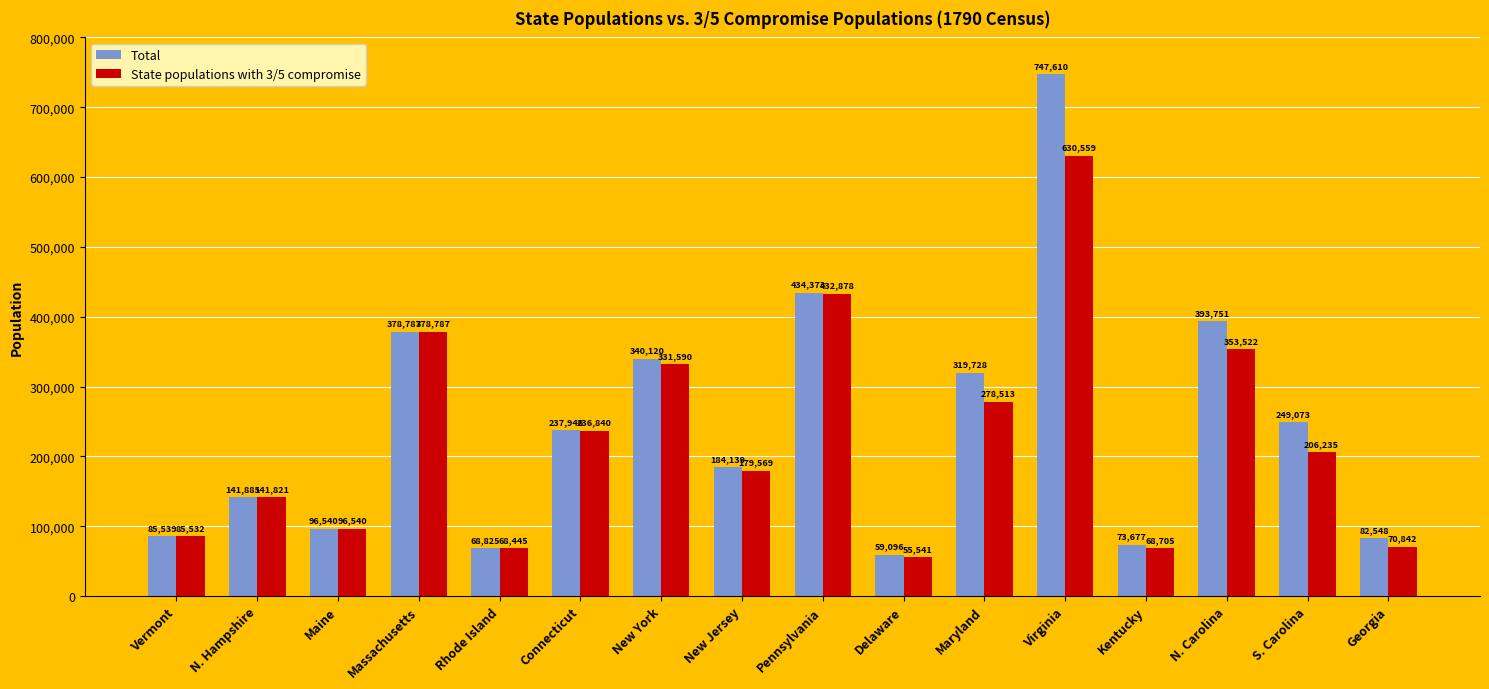

What is the average value of the State populations with 3/5 compromise series?

225995.3